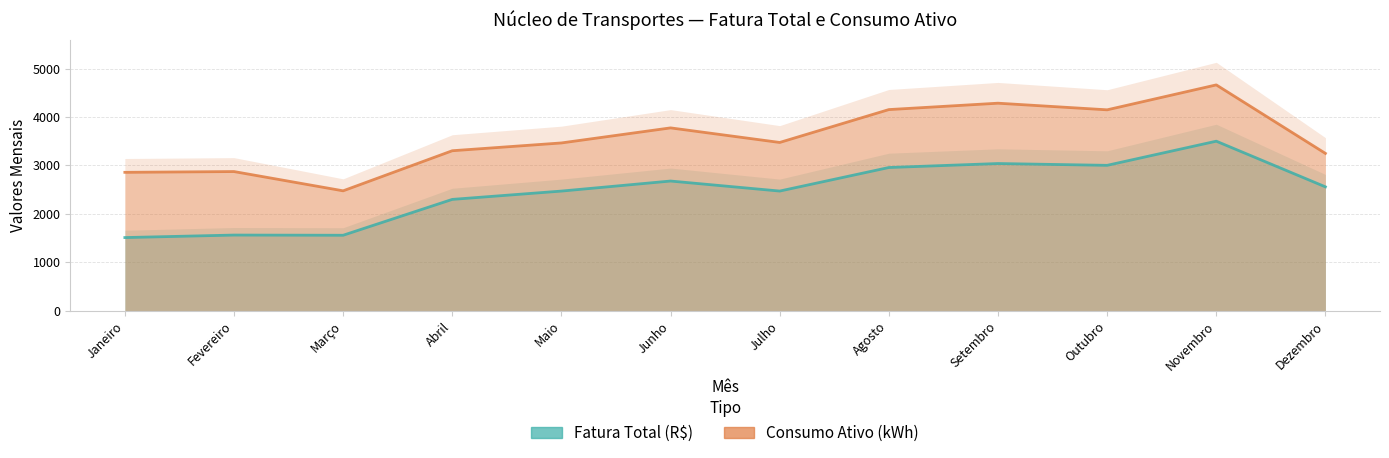

Rank the series by their average value, from lowest to highest.

Fatura Total (R$), Consumo Ativo (kWh)